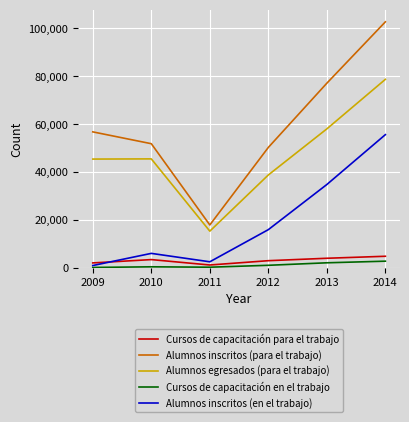

What is the total value across all series at 2012?

108659